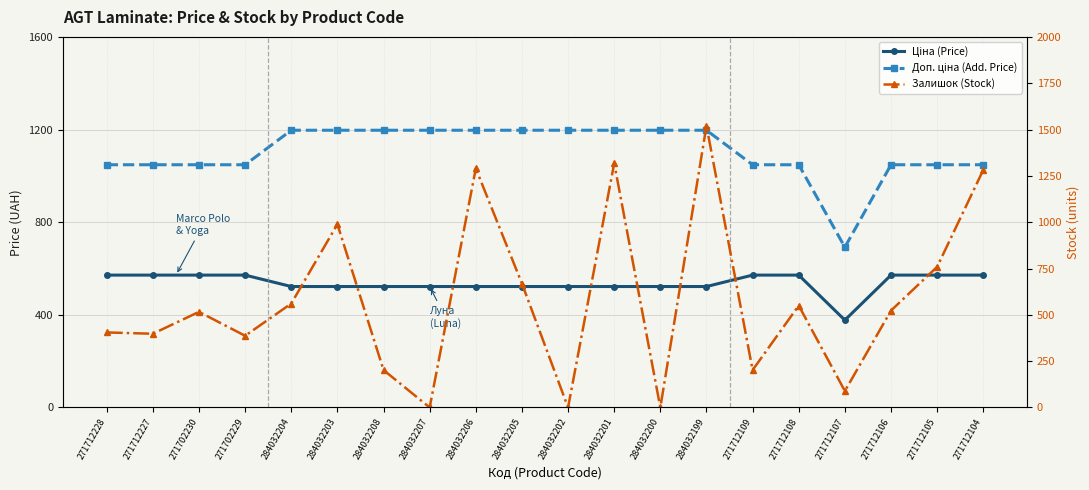

What are all the series names shown in the legend?

Ціна (Price), Доп. ціна (Add. Price), Залишок (Stock)